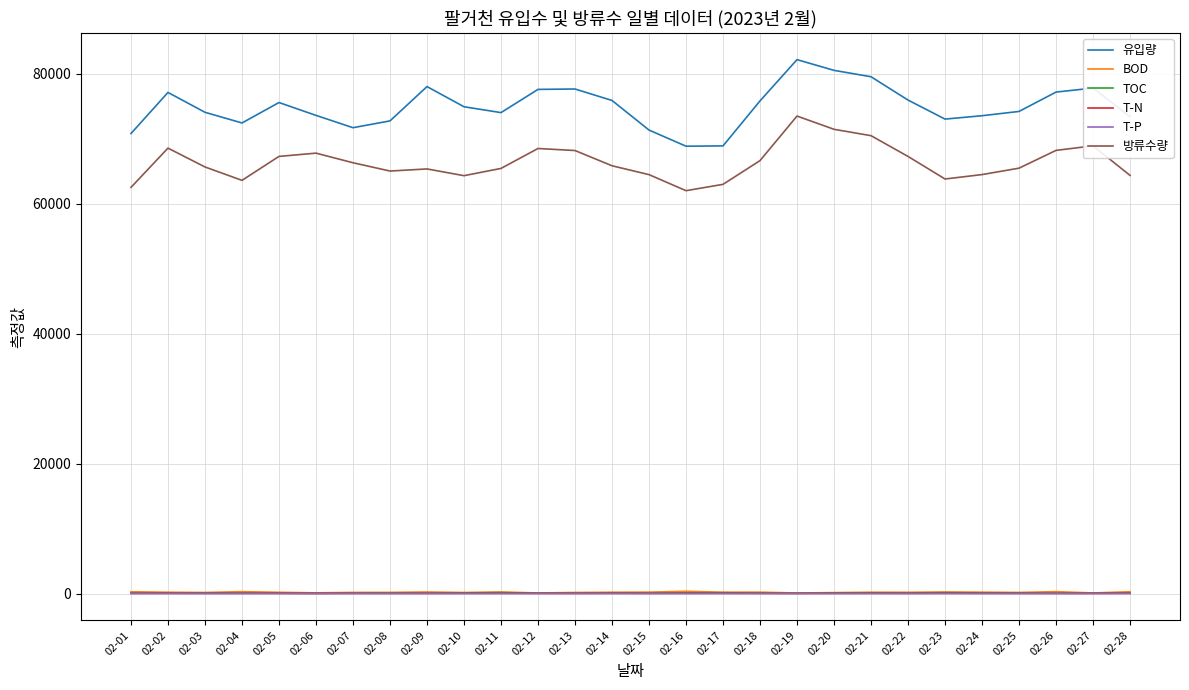

Which series has the largest range (max minus min)?

유입량